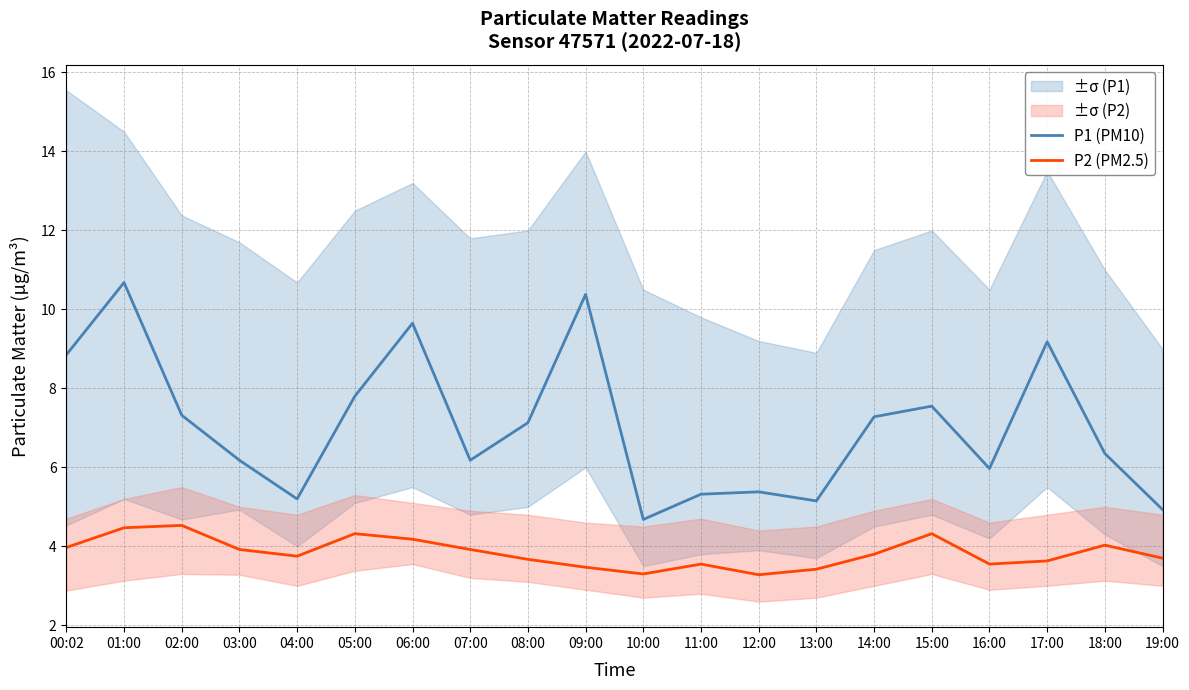

What is the average value of the P1 (PM10) series?

7.1